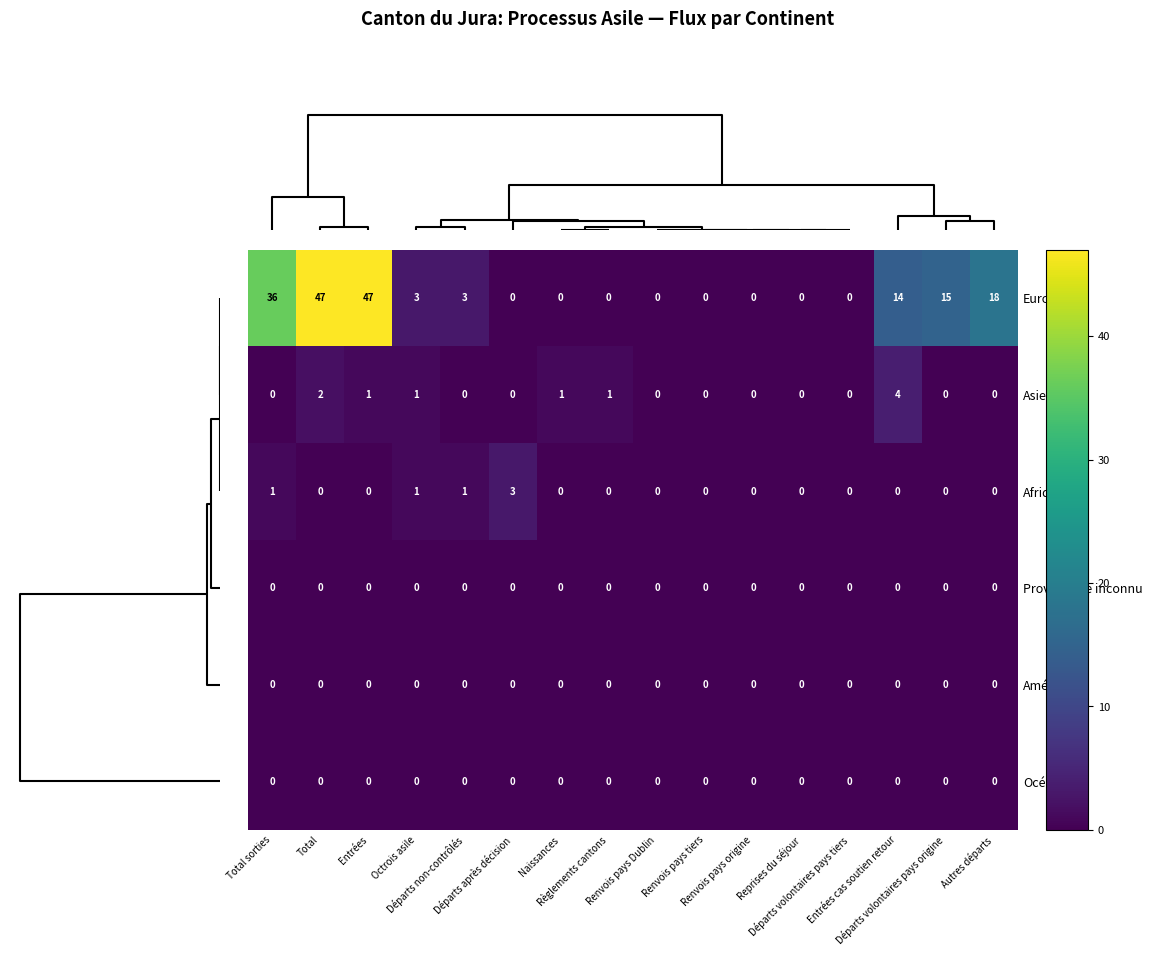

How many categories are shown in the chart?

16